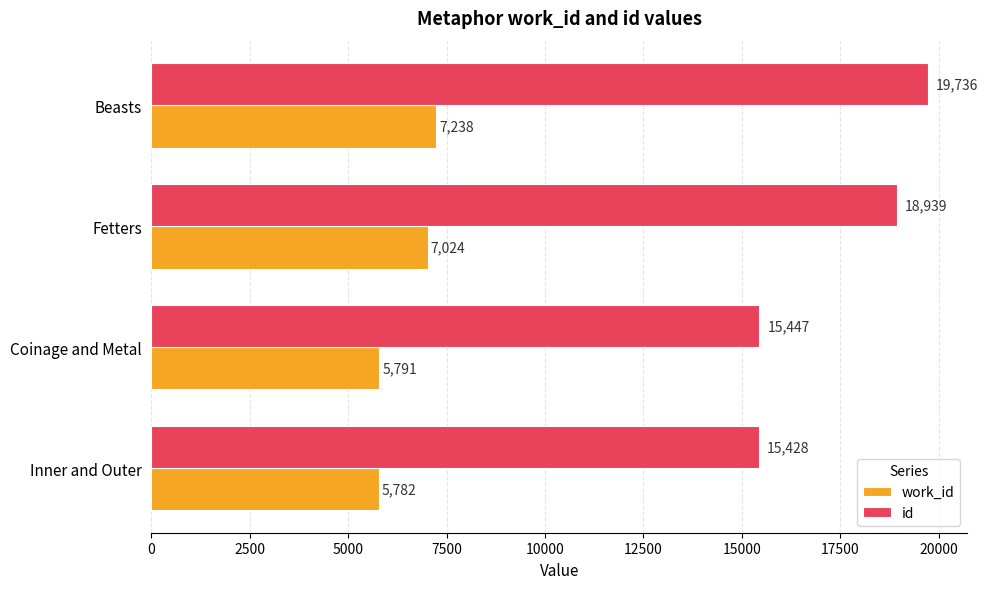

What is the difference between the id values at Beasts and Fetters?

797